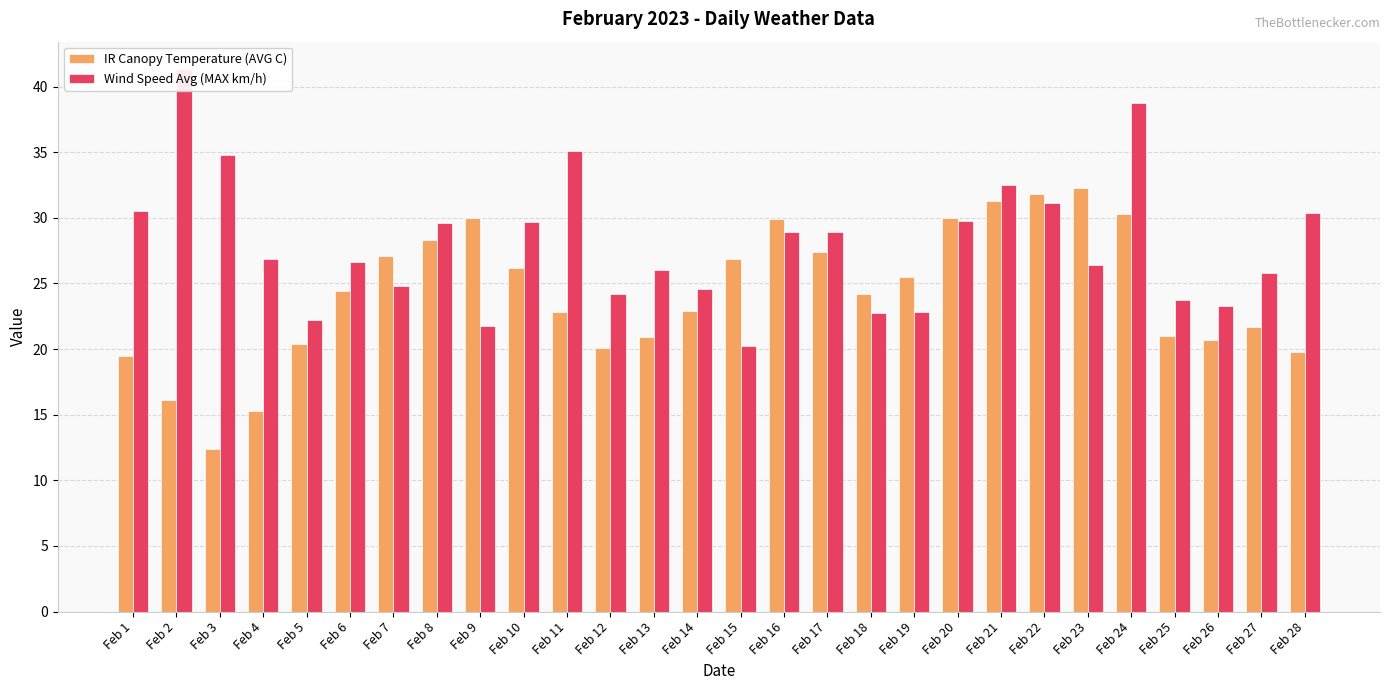

What is the sum of all Wind Speed Avg (MAX km/h) values?

783.7